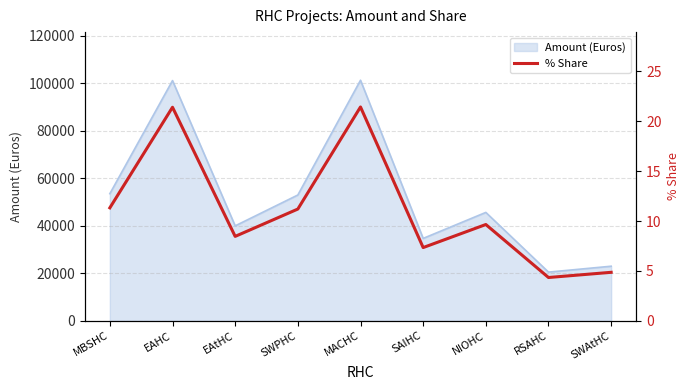

The Amount (Euros) series shows 101351 at MACHC. True or false?

True